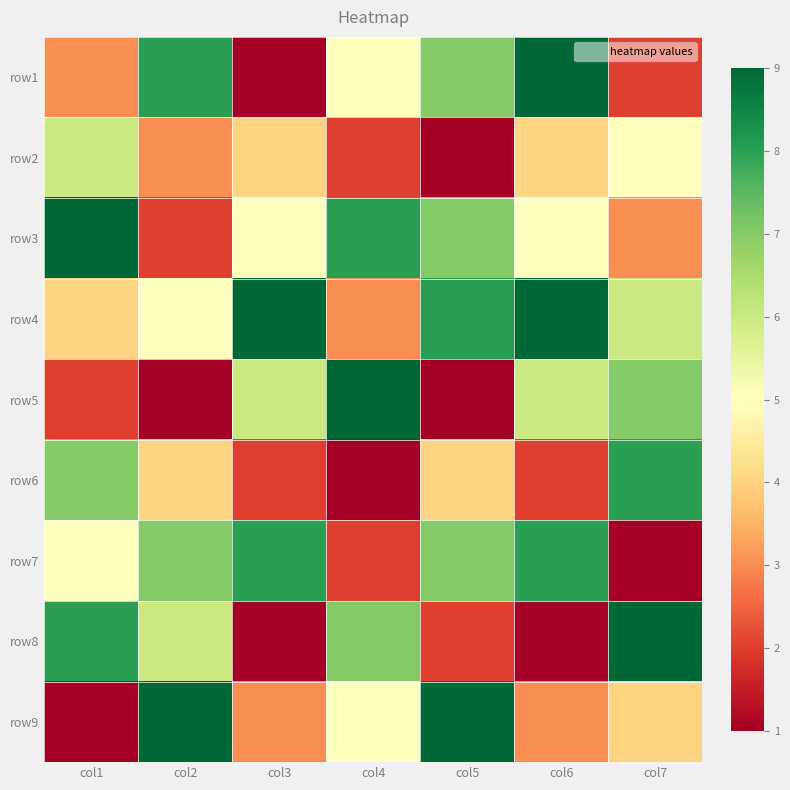

List the series in order of their peak value, highest first.

row1, row3, row4, row5, row8, row9, row6, row7, row2